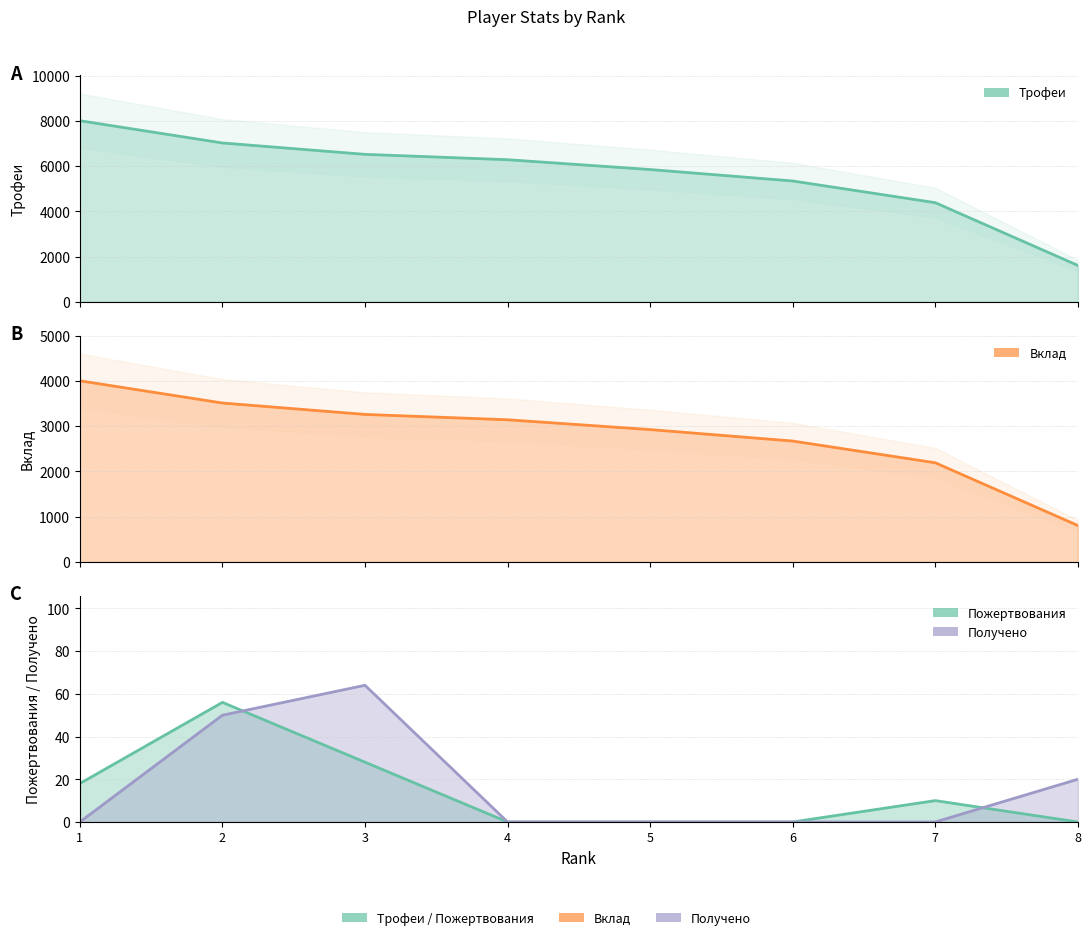

What are all the series names shown in the legend?

Трофеи, Вклад, Пожертвования, Получено